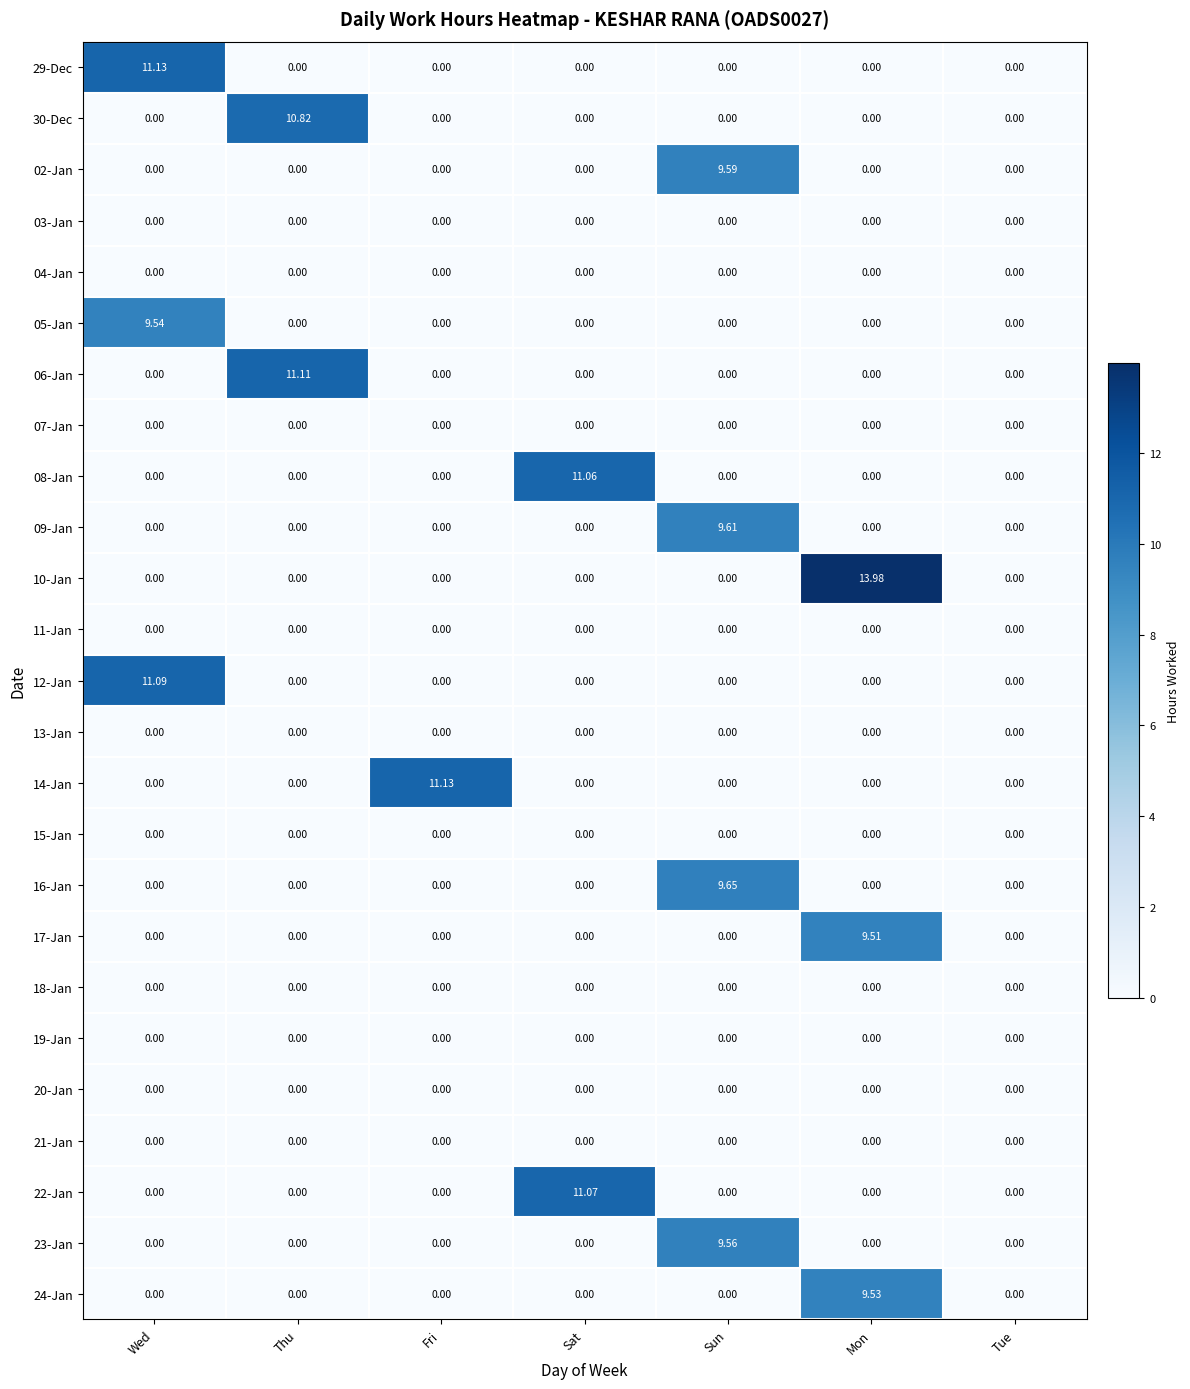

At which category is the sum across all series the highest?

Sun